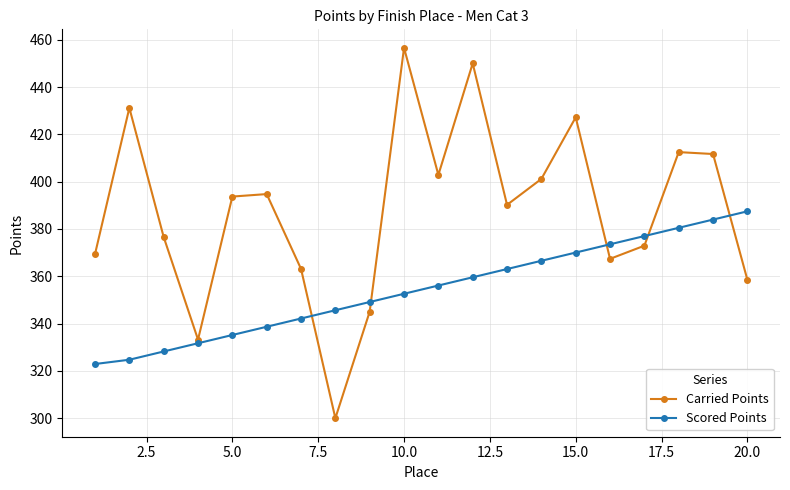

In Carried Points, how many points are lower than both neighbors (excluding endpoints)?

5